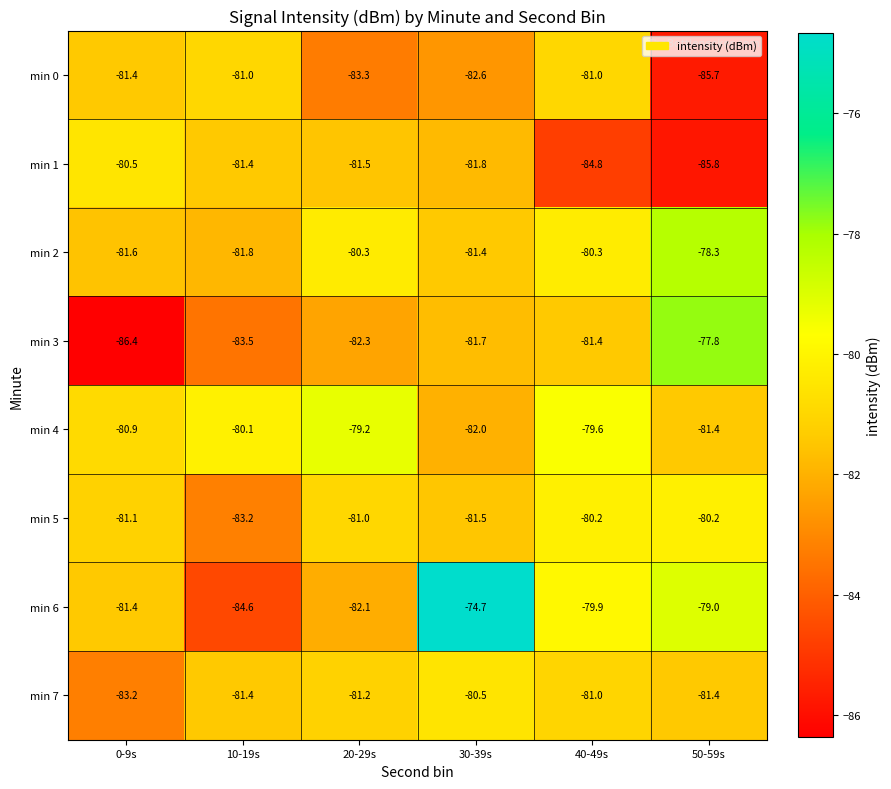

At 20-29s, list the series in order from largest to smallest.

min 4, min 2, min 5, min 7, min 1, min 6, min 3, min 0